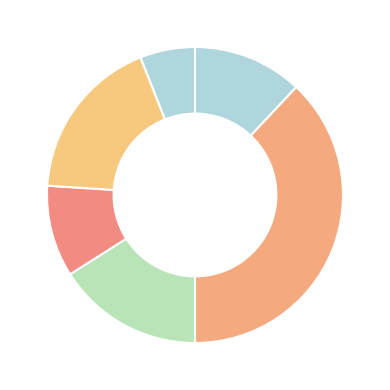

How many segments does this pie chart have?

6